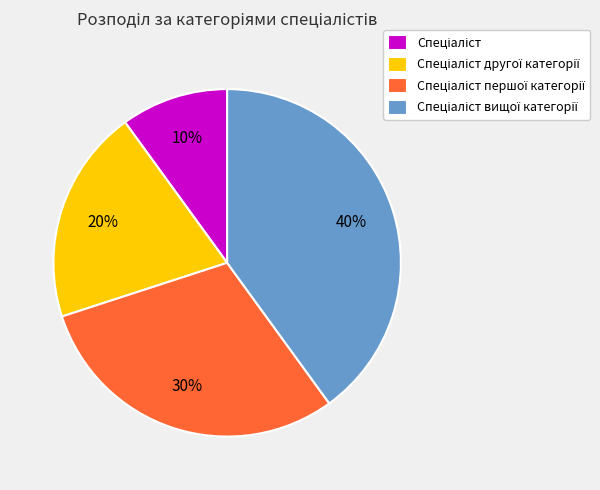

Is there any slice that represents more than half of the pie?

No